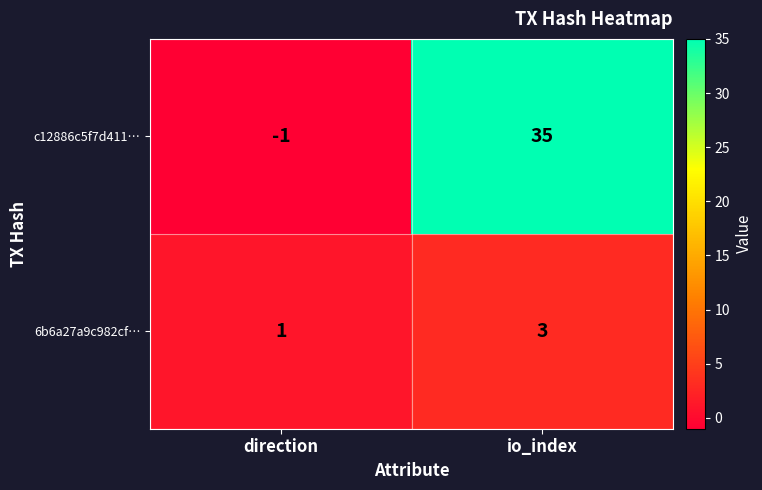

At which label is c12886c5f7d411… closest to 17?

direction